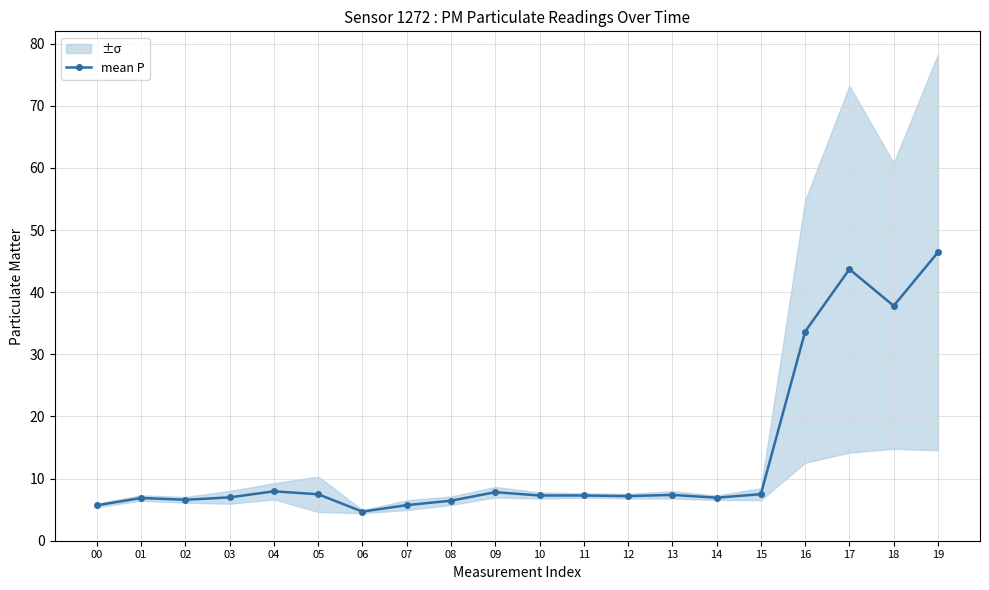

Approximately how many times larger is the value at 05 compared to 09?

1.0